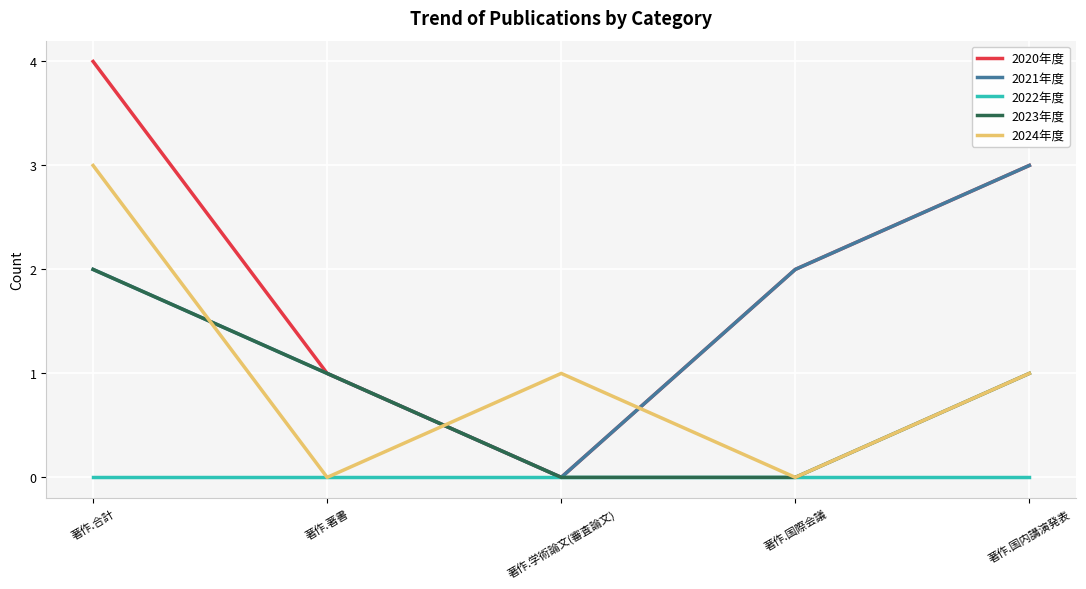

What is the difference between the maximum and minimum values in the 2020年度 series?

4